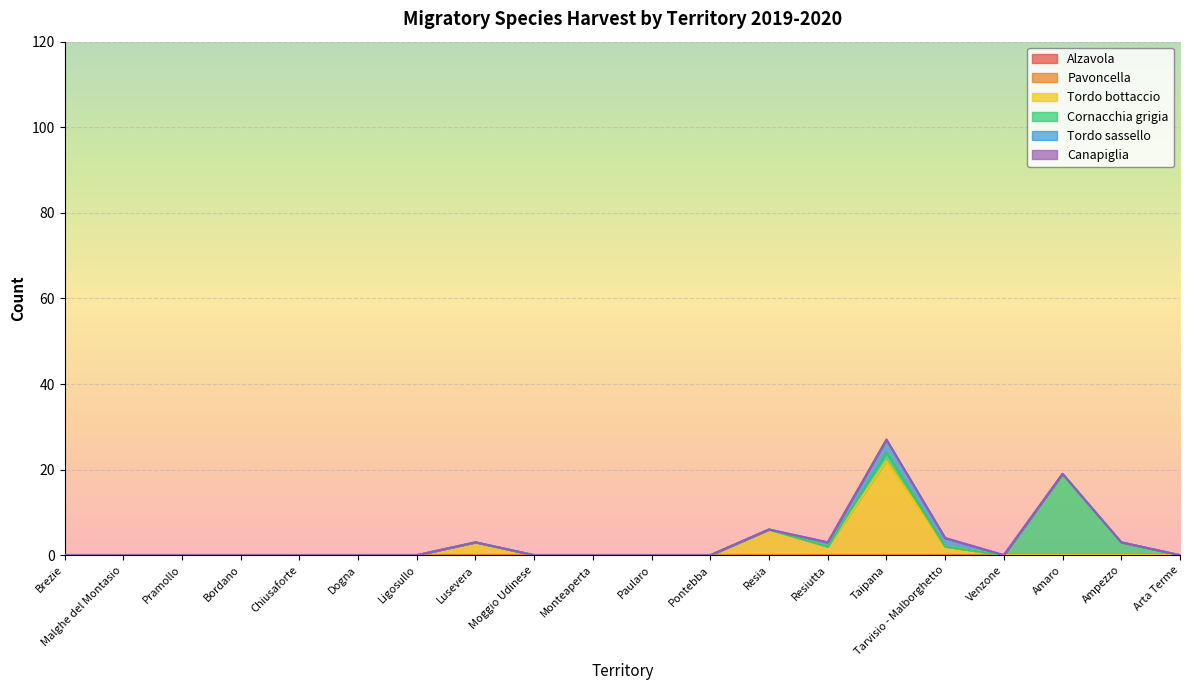

Reading right to left, extract all data points from this chart.

Alzavola: 0	0	0	0	0	0	0	0	0	0	0	0	0	0	0	0	0	0	0	0
Pavoncella: 0	0	0	0	0	0	0	0	0	0	0	0	0	0	0	0	0	0	0	0
Tordo bottaccio: 0	0	0	0	2	22	2	6	0	0	0	0	3	0	0	0	0	0	0	0
Cornacchia grigia: 0	3	19	0	0	2	0	0	0	0	0	0	0	0	0	0	0	0	0	0
Tordo sassello: 0	0	0	0	2	3	1	0	0	0	0	0	0	0	0	0	0	0	0	0
Canapiglia: 0	0	0	0	0	0	0	0	0	0	0	0	0	0	0	0	0	0	0	0